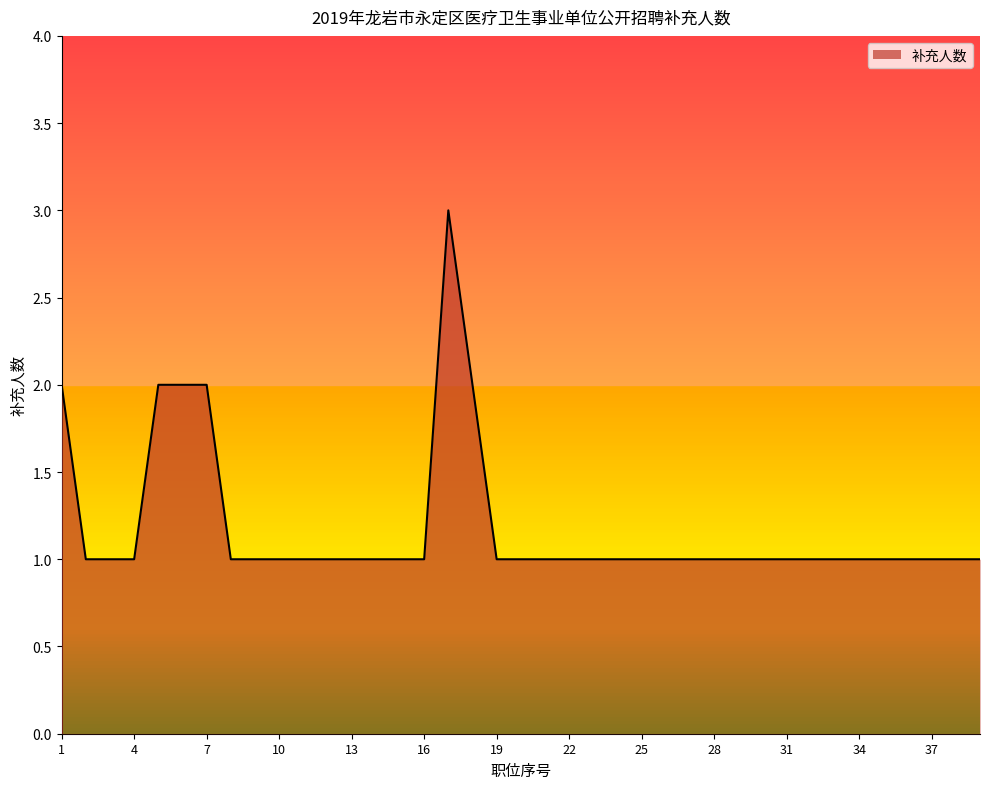

What is the smallest value displayed?

1